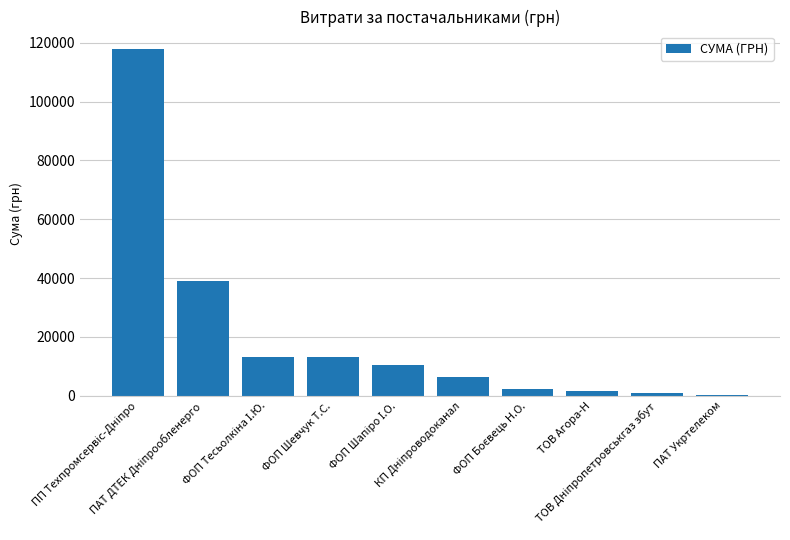

What is the sum of all values?

205379.6